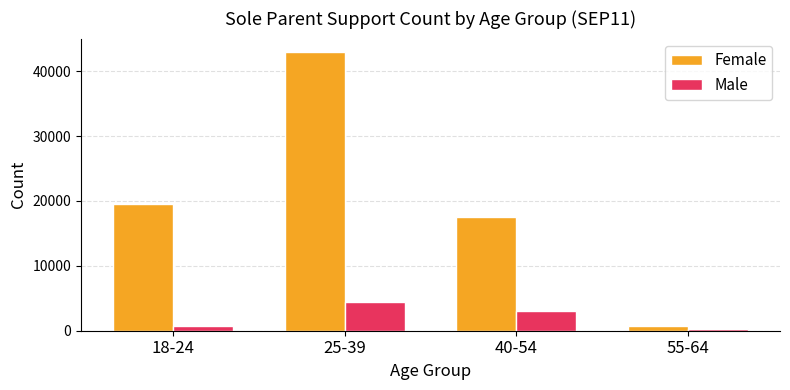

Between 18-24 and 55-64, which series saw the biggest shift?

Female